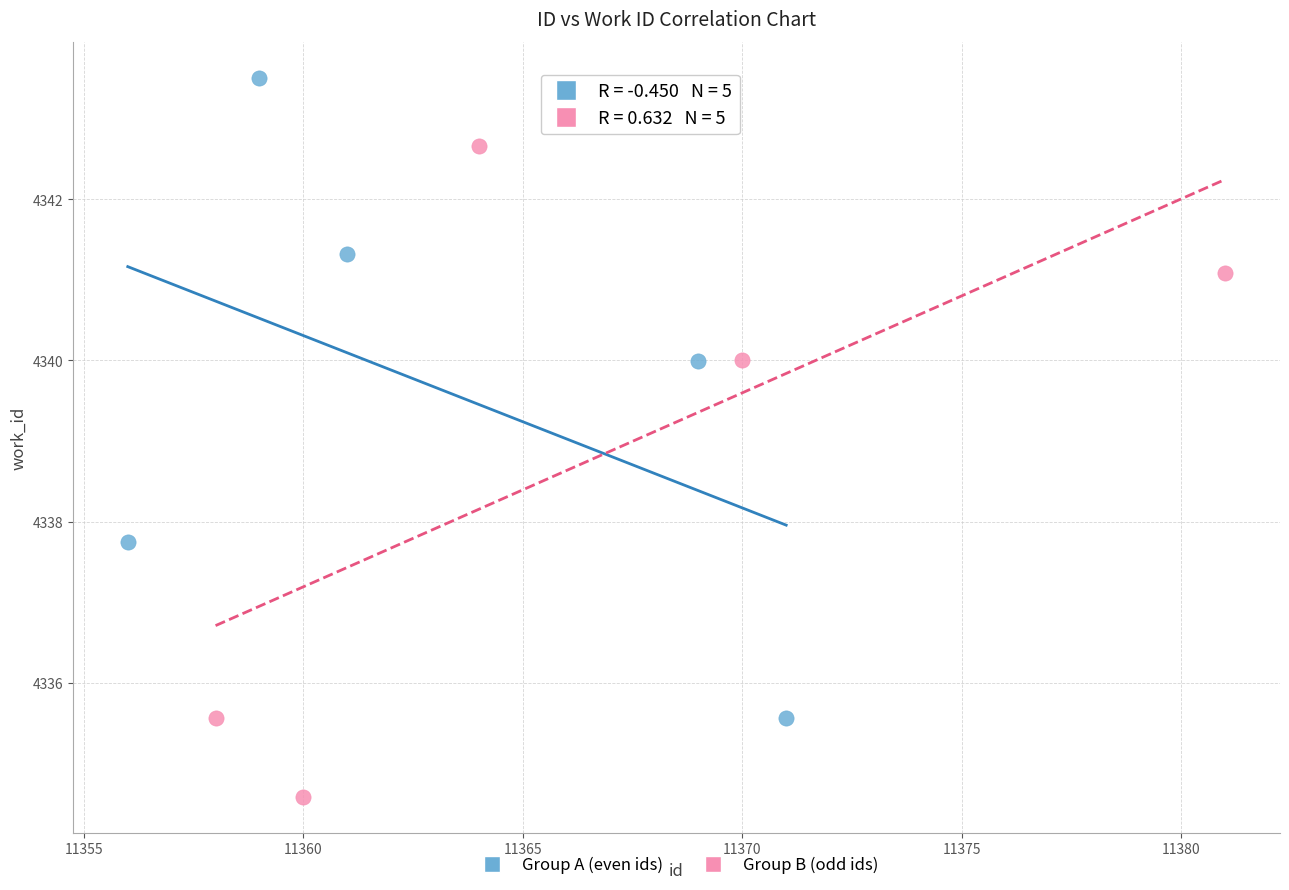

Which series contains the lowest Y value?

Group B (odd ids)